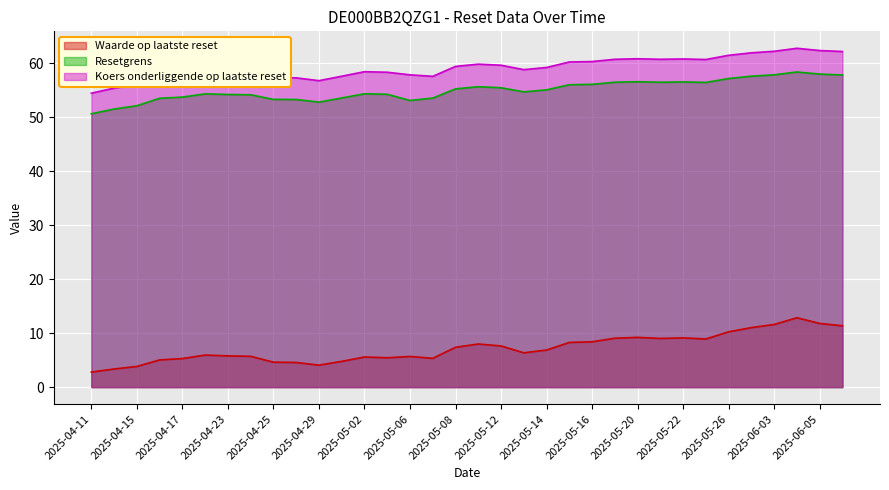

In Resetgrens, how many points are higher than both neighbors (excluding endpoints)?

6